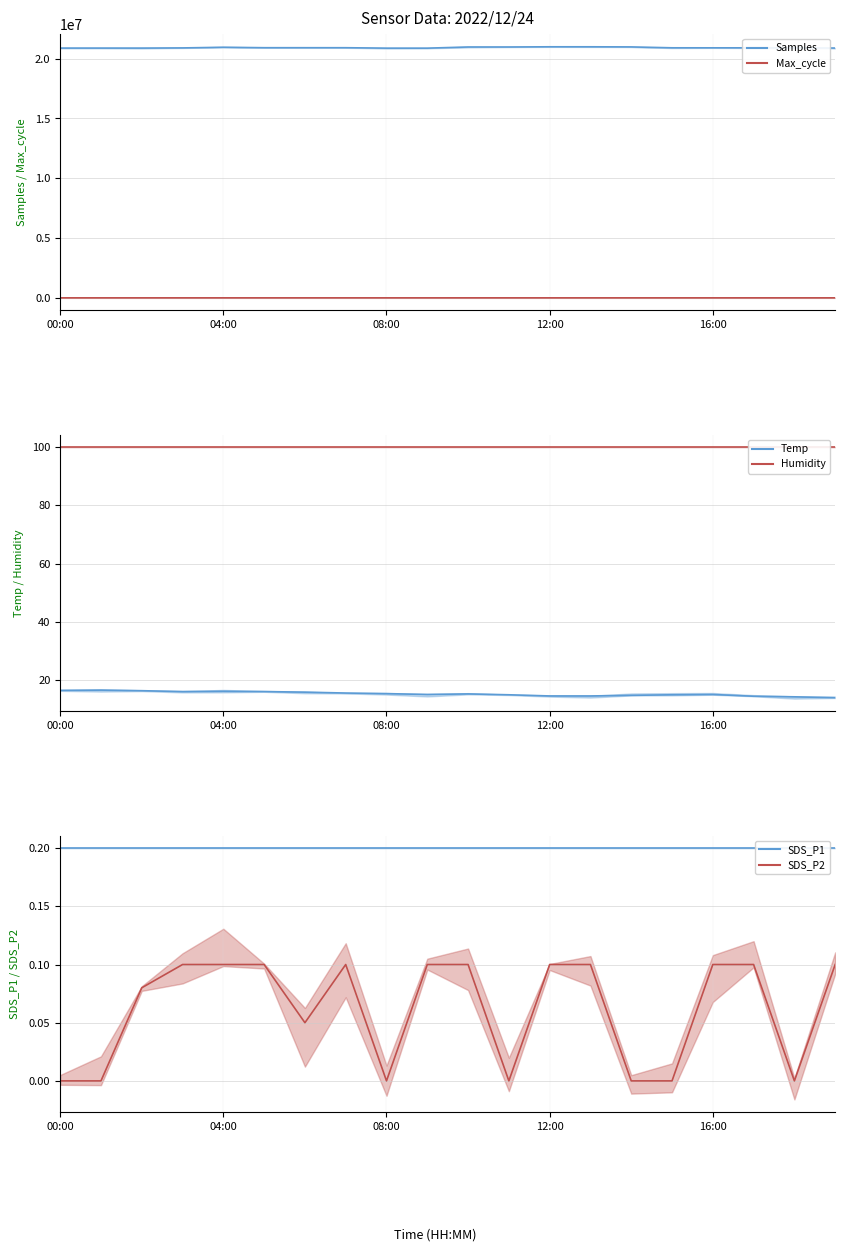

What is the label of the 14th point from the left?

13